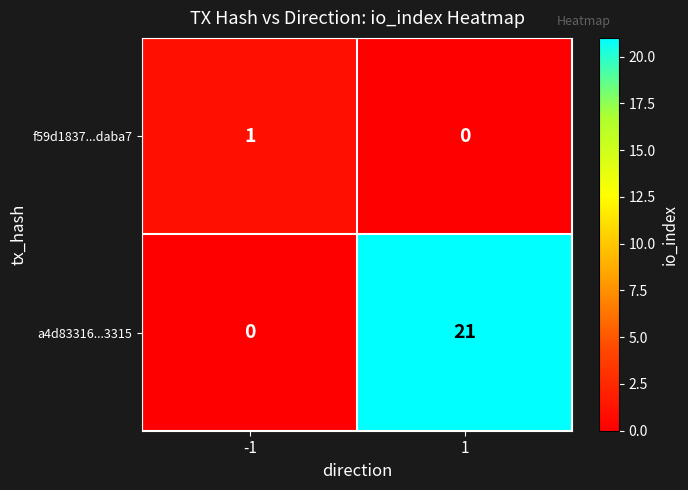

What is the total value across all series at 1?

21